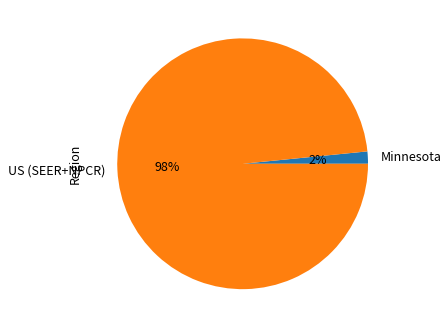

How many segments does this pie chart have?

2